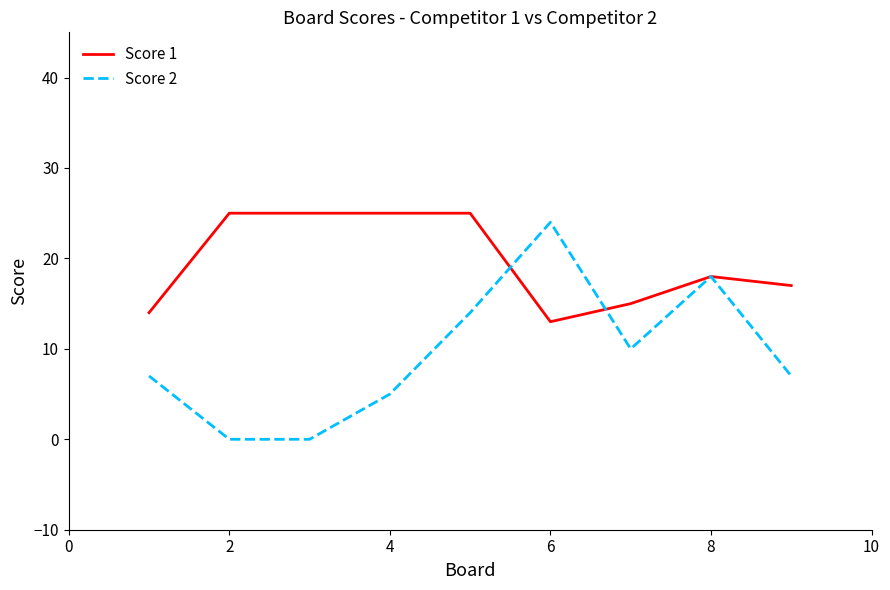

What is the minimum value for Score 1?

13